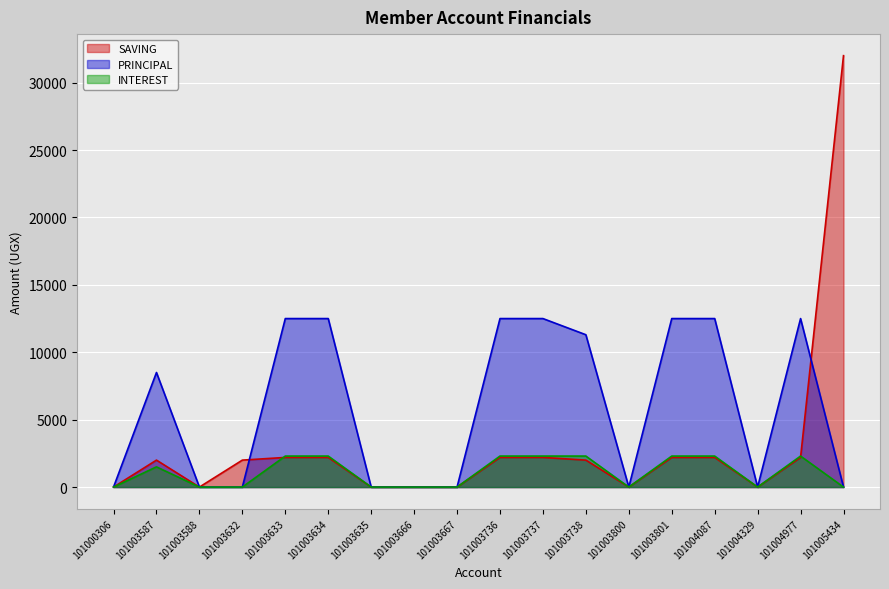

What is the difference between the maximum and second lowest values in the INTEREST series?

2300